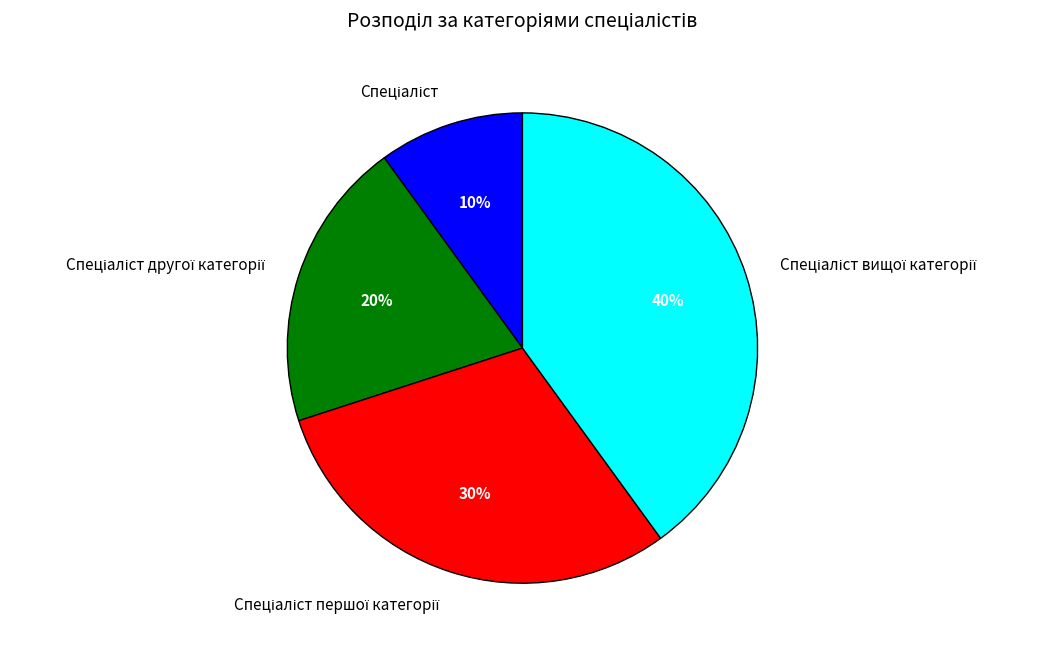

Is there any slice that represents more than half of the pie?

No